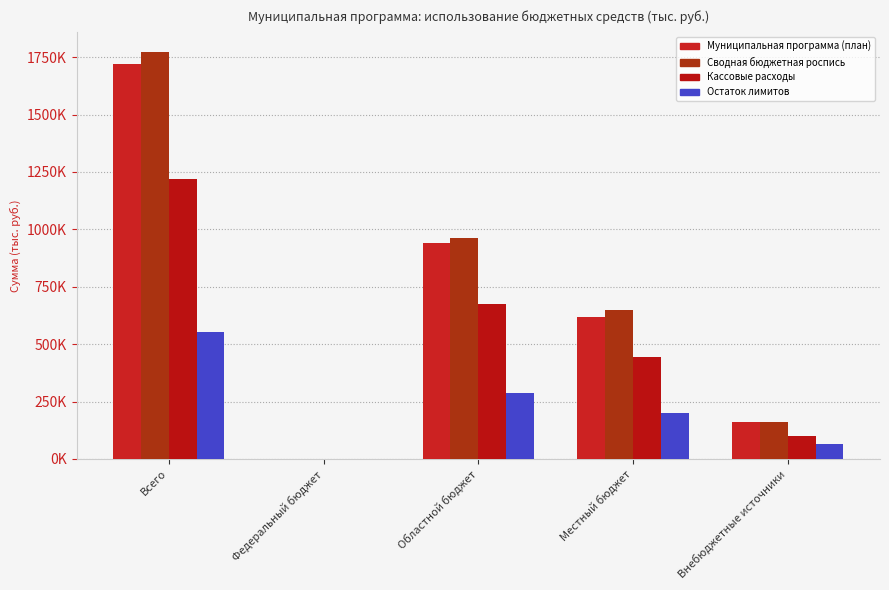

Is it true that Остаток лимитов equals 202236.3 at Местный бюджет?

True